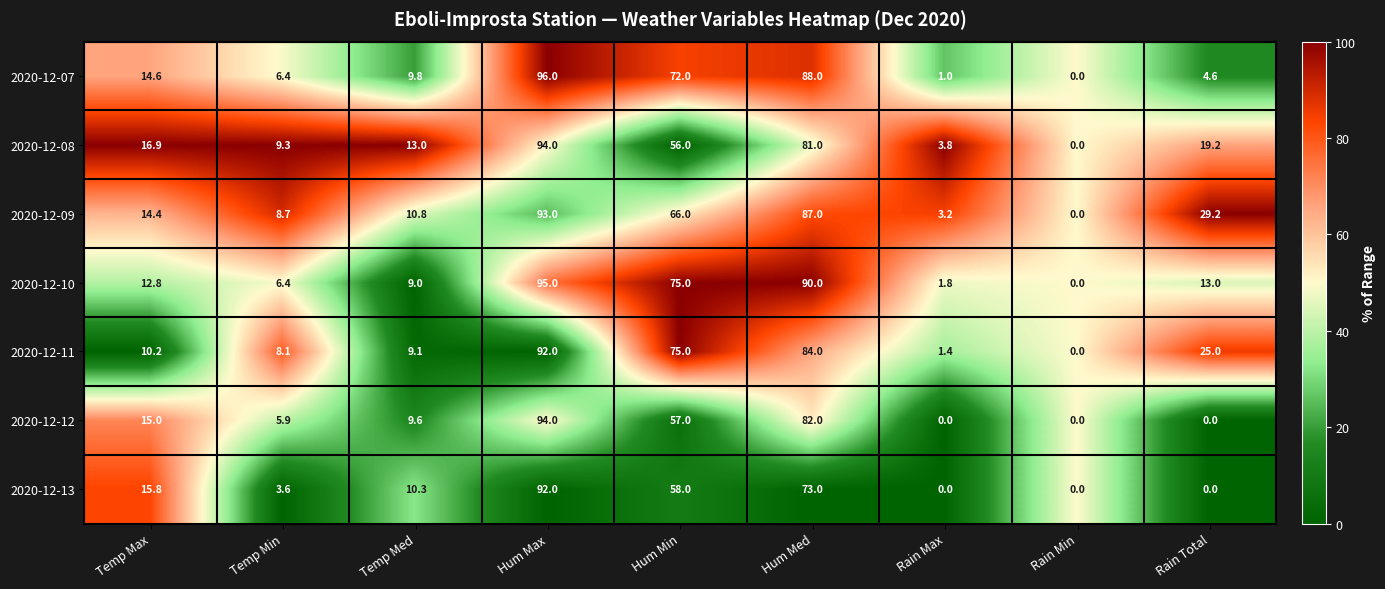

At how many categories does at least one series exceed 85?

2